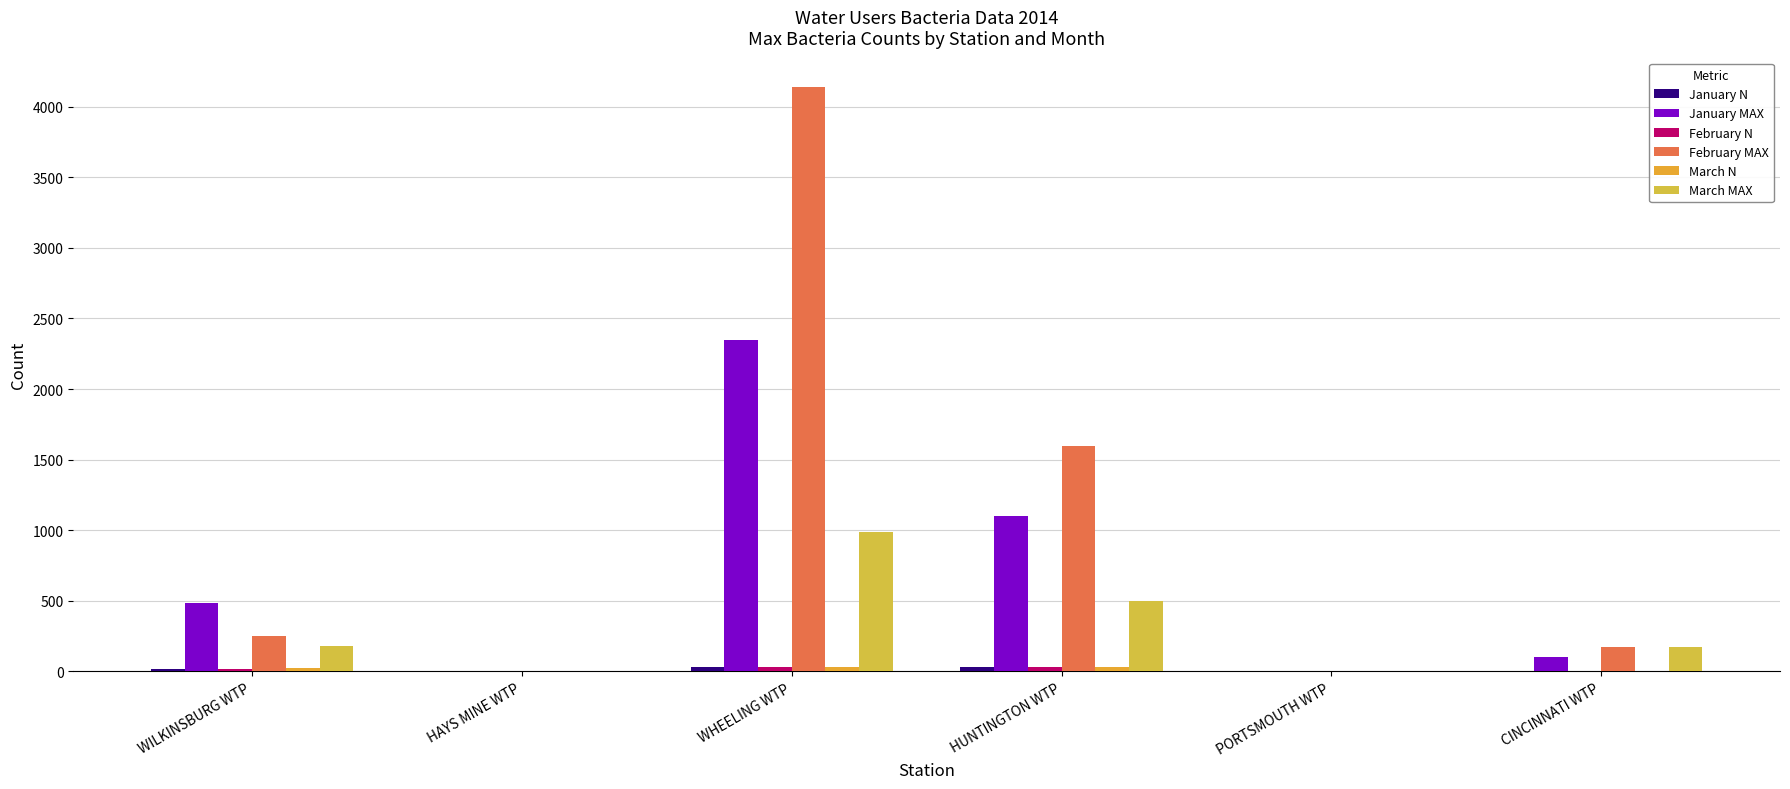

Are the bars grouped side by side (vs. stacked)?

Yes